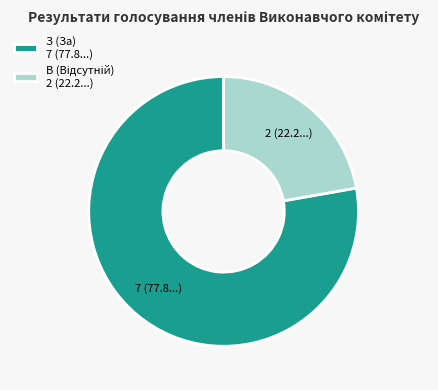

The З (За) 7 (77.8...) slice represents 78% of the pie. True or false?

True